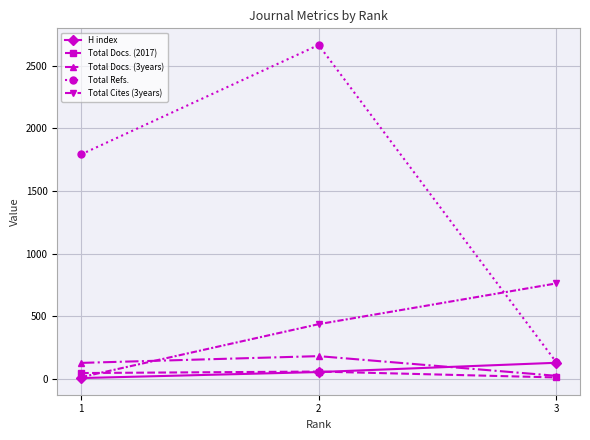

Between 2 and 3, which series saw the biggest shift?

Total Refs.